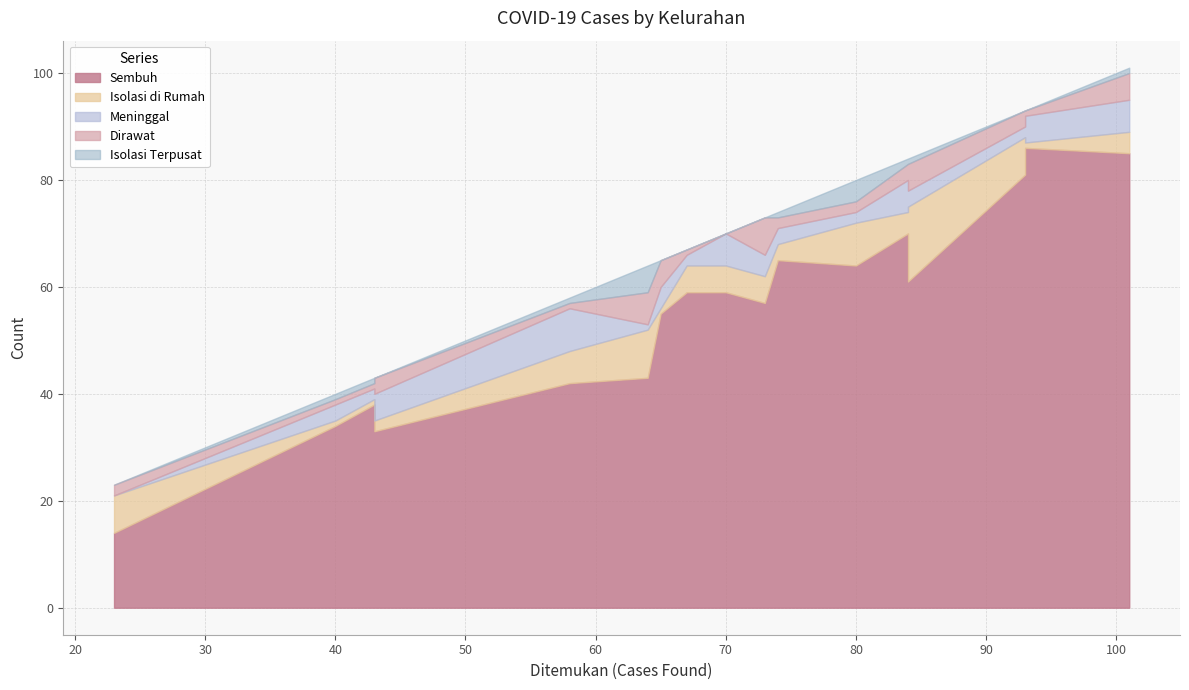

True or false: Sembuh and Meninggal cross at least once.

False